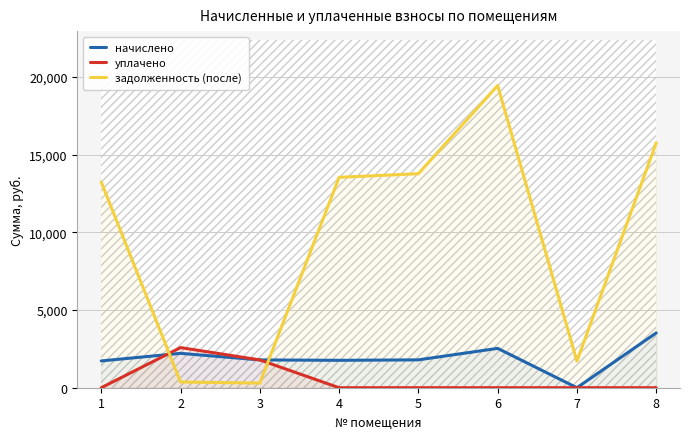

At 2, list the series in order from largest to smallest.

уплачено, начислено, задолженность (после)